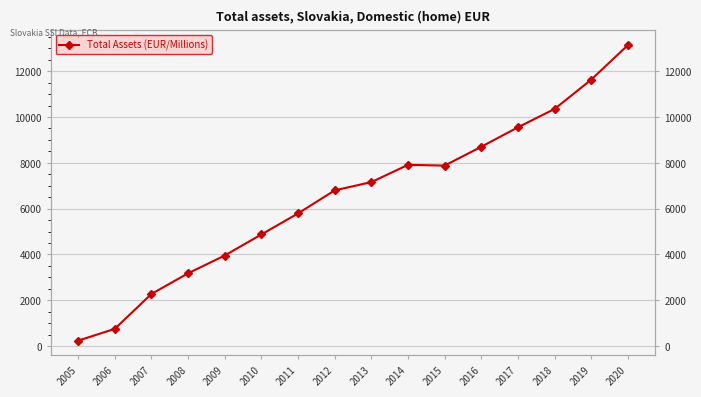

How many lines are shown in the chart?

1